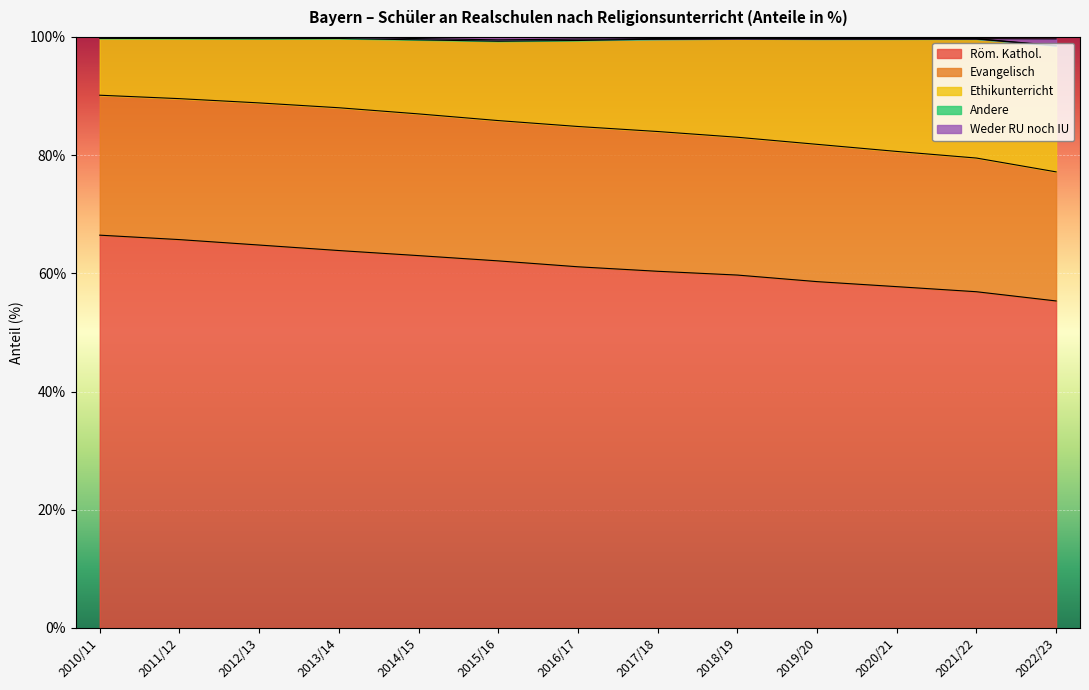

Which has a higher value, 2010/11 or 2013/14?

2010/11